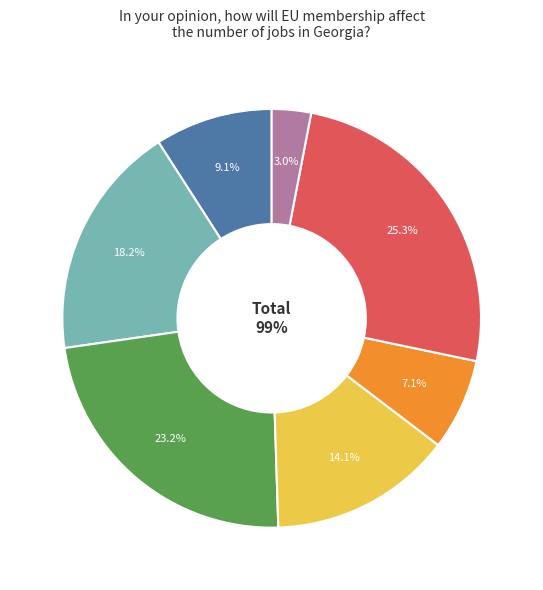

Is there a majority slice in this chart?

No